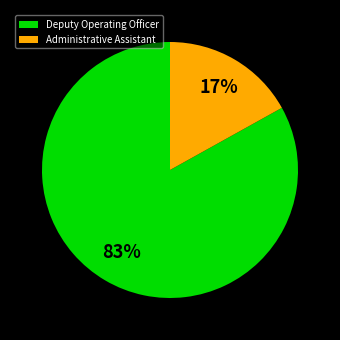

True or false: Deputy Operating Officer accounts for 83% of the total.

True